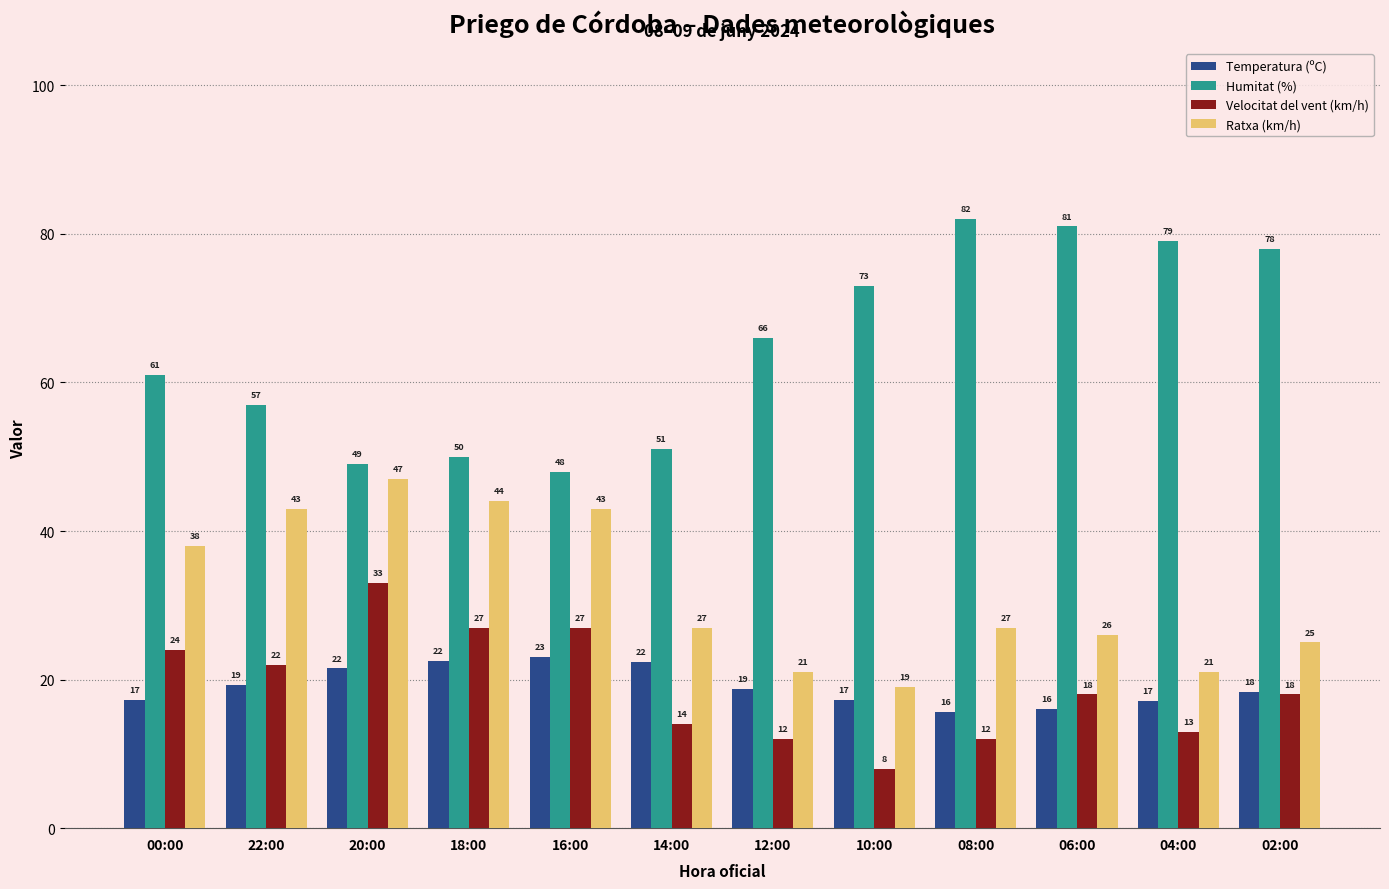

Is the value of Humitat (%) at 22:00 greater than the value of Velocitat del vent (km/h) at 20:00?

Yes